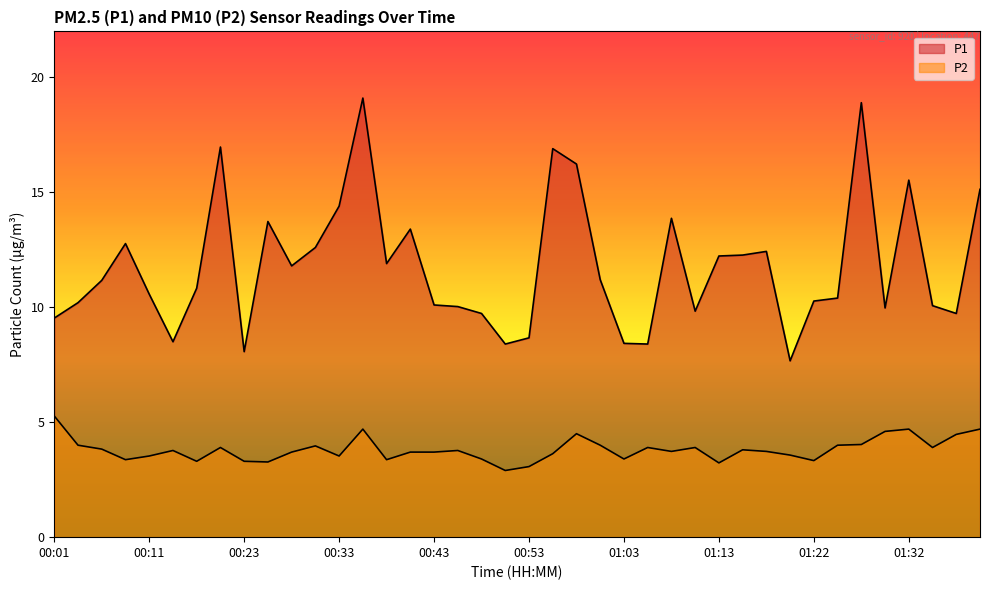

Which has a higher value, 00:06 or 00:33?

00:33